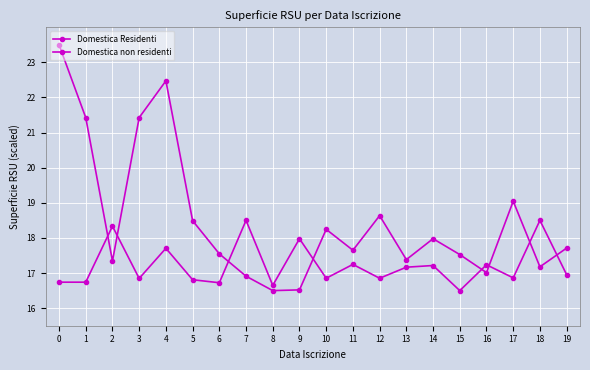

True or false: Domestica Residenti has a value of 28.7 at 19.

False